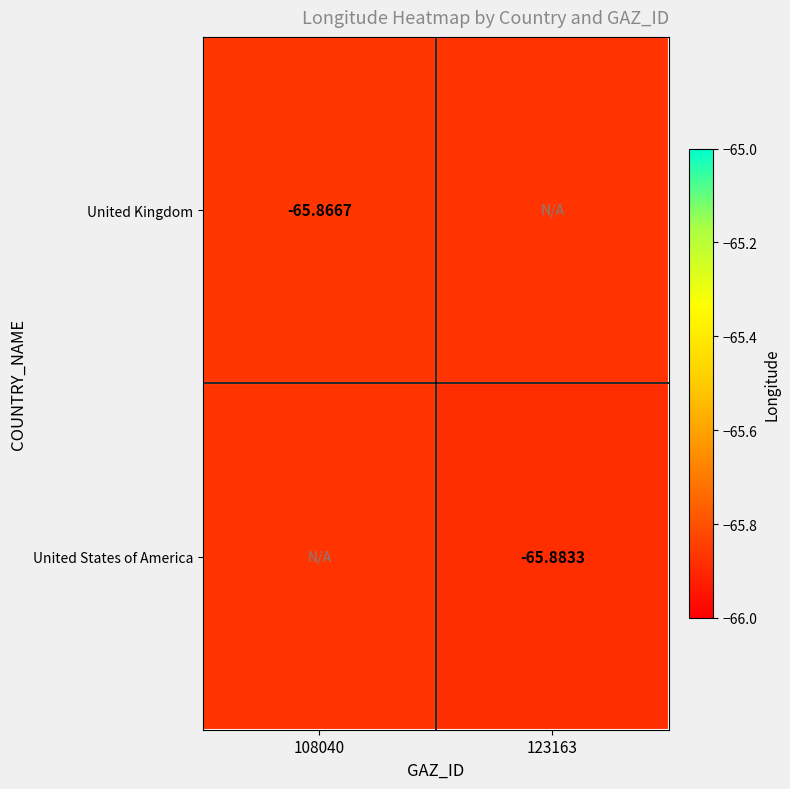

Is the value of United Kingdom at 108040 greater than the value of United States of America at 123163?

Yes